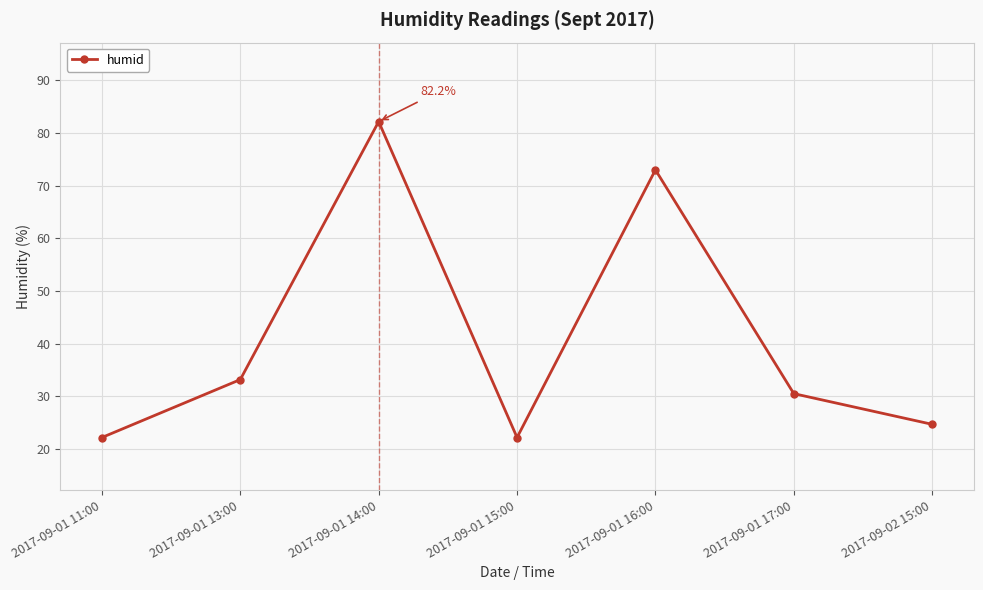

Reading left to right, extract all data points from this chart.

2017-09-01 11:00=22.2	2017-09-01 13:00=33.2	2017-09-01 14:00=82.2	2017-09-01 15:00=22.2	2017-09-01 16:00=73.0	2017-09-01 17:00=30.5	2017-09-02 15:00=24.7